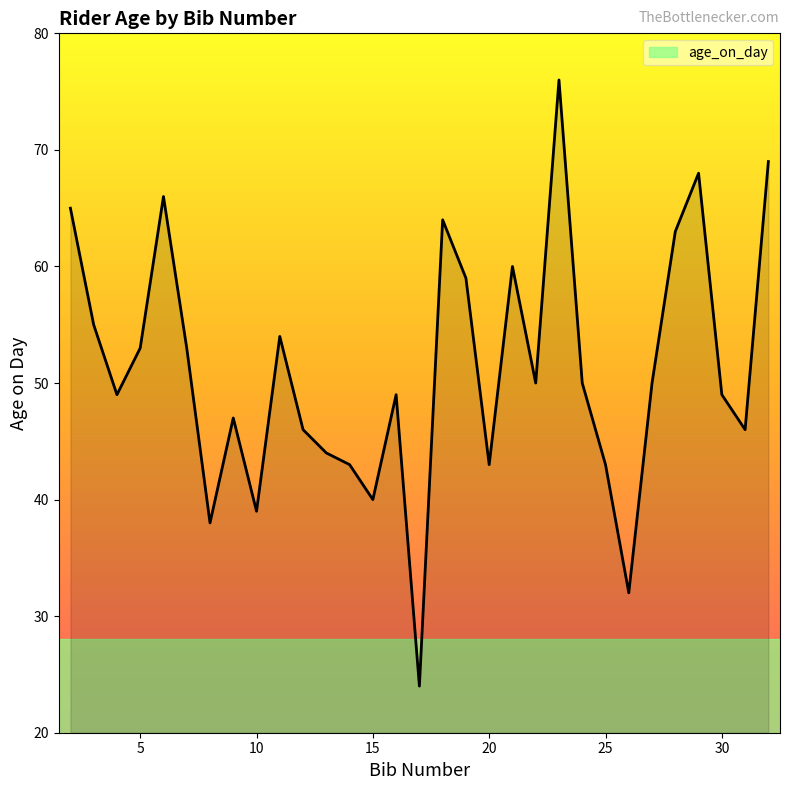

What is the difference between the maximum and minimum values?

52